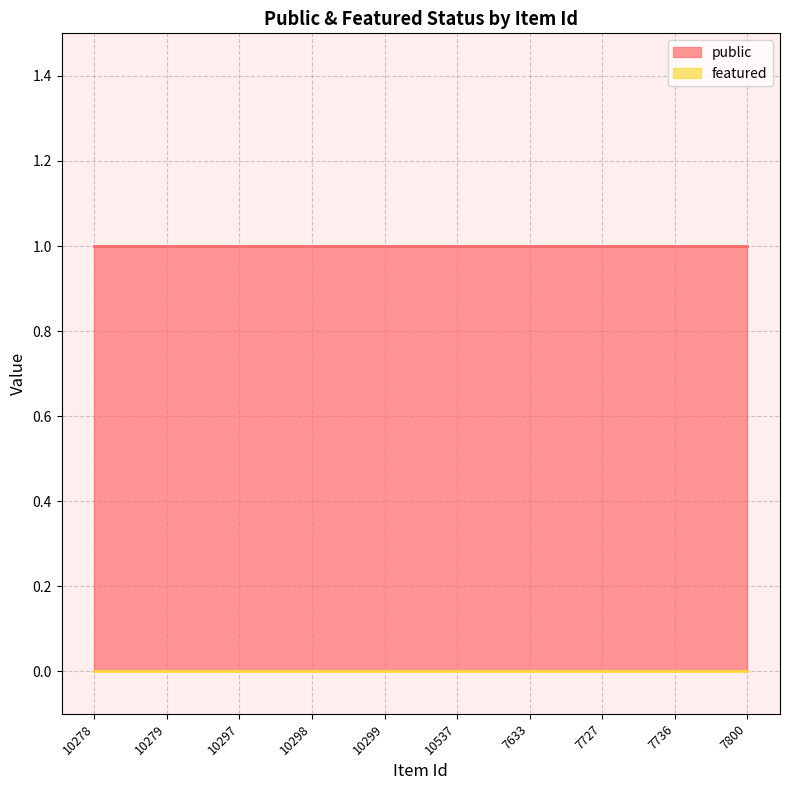

List the labels in order of public value, largest first.

10278, 10279, 10297, 10298, 10299, 10537, 7633, 7727, 7736, 7800